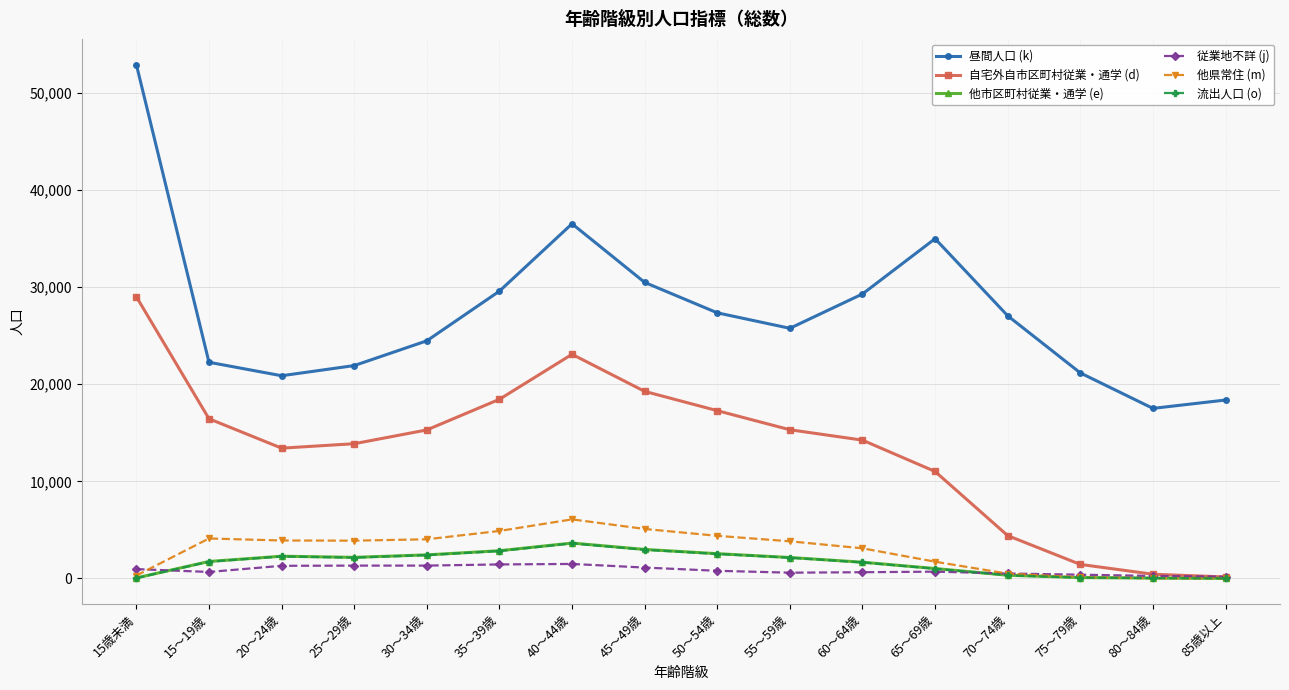

What value does the 自宅外自市区町村従業・通学 (d) series have at 25～29歳, to the nearest 50?

13850